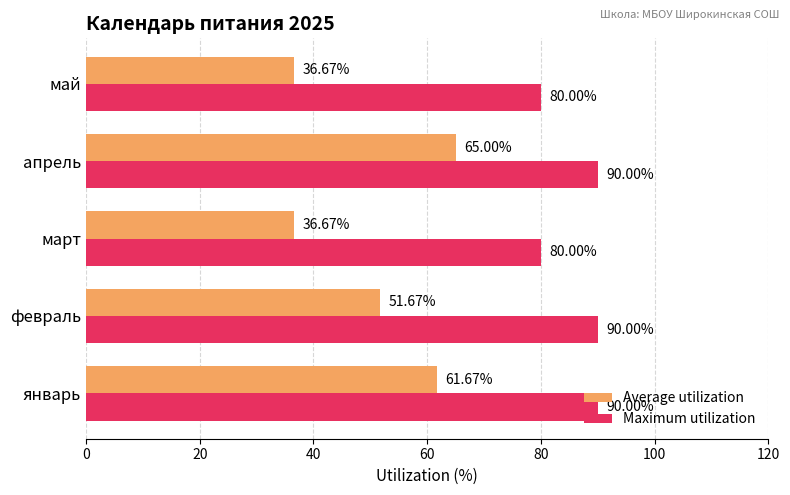

How many distinct data groups are displayed?

2